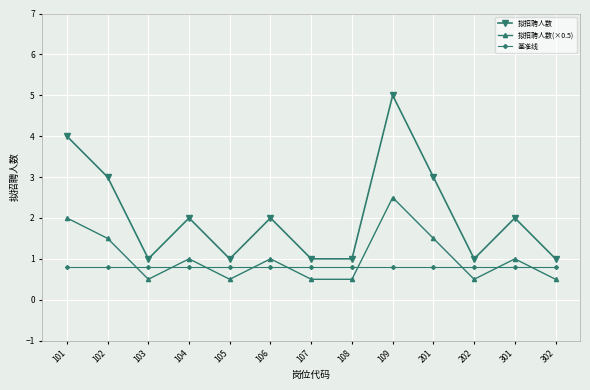

What is the highest value of the 基准线 series?

0.8